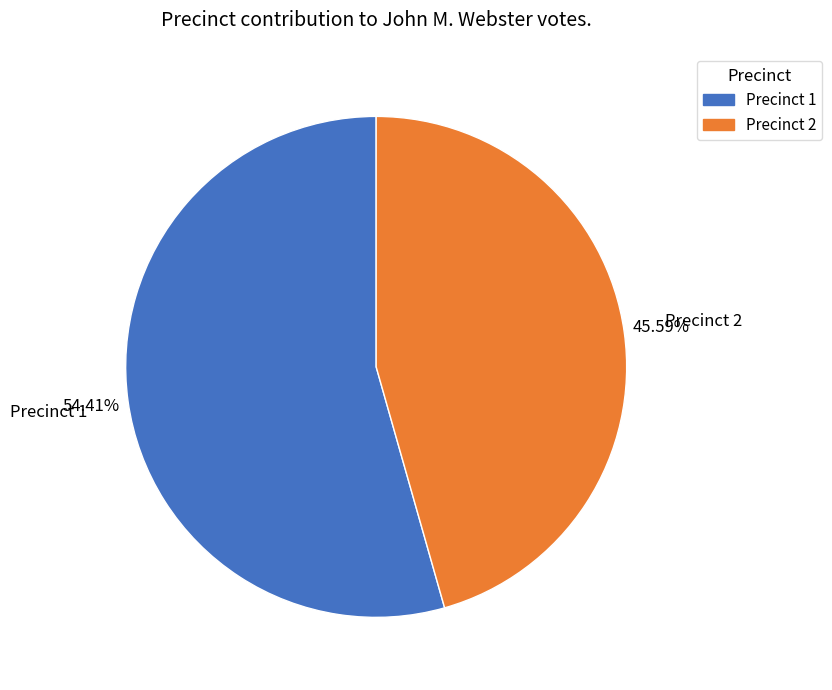

What is the ratio of the value at Precinct 2 to the value at Precinct 1?

0.8